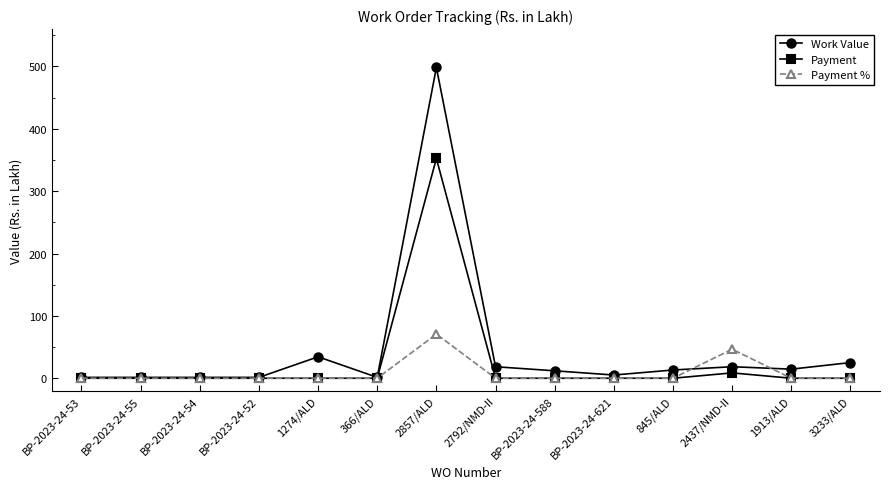

The value of Payment at BP-2023-24-588 is 162.6. True or false?

False